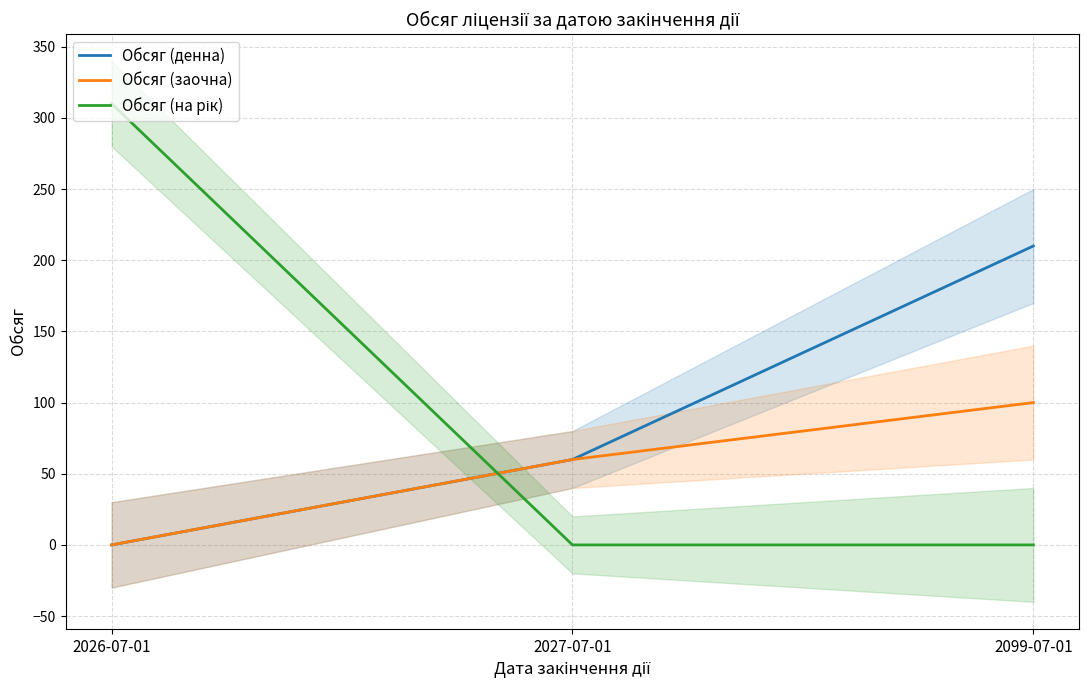

What is the difference between the Обсяг (заочна) values at 2027-07-01 and 2099-07-01?

40